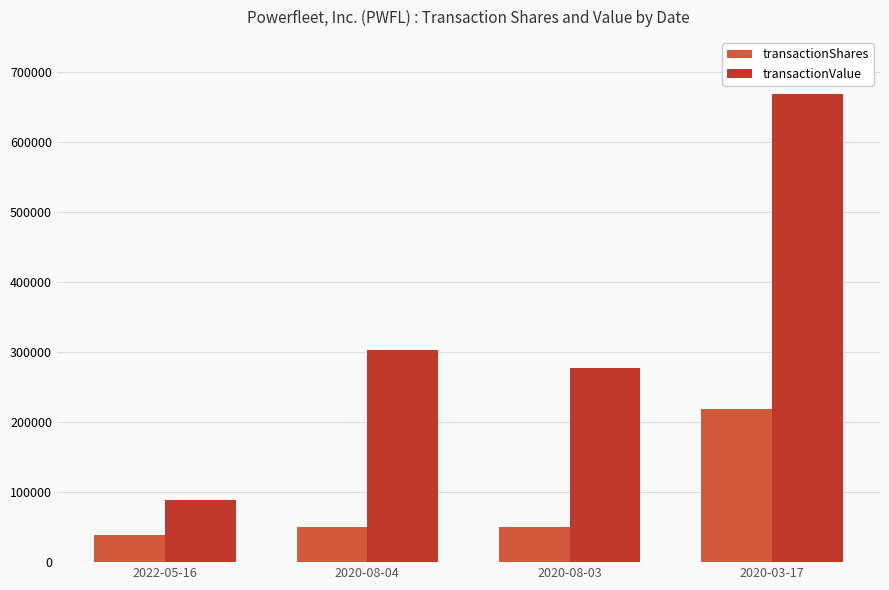

Read the transactionShares value at 2020-08-03.

50000